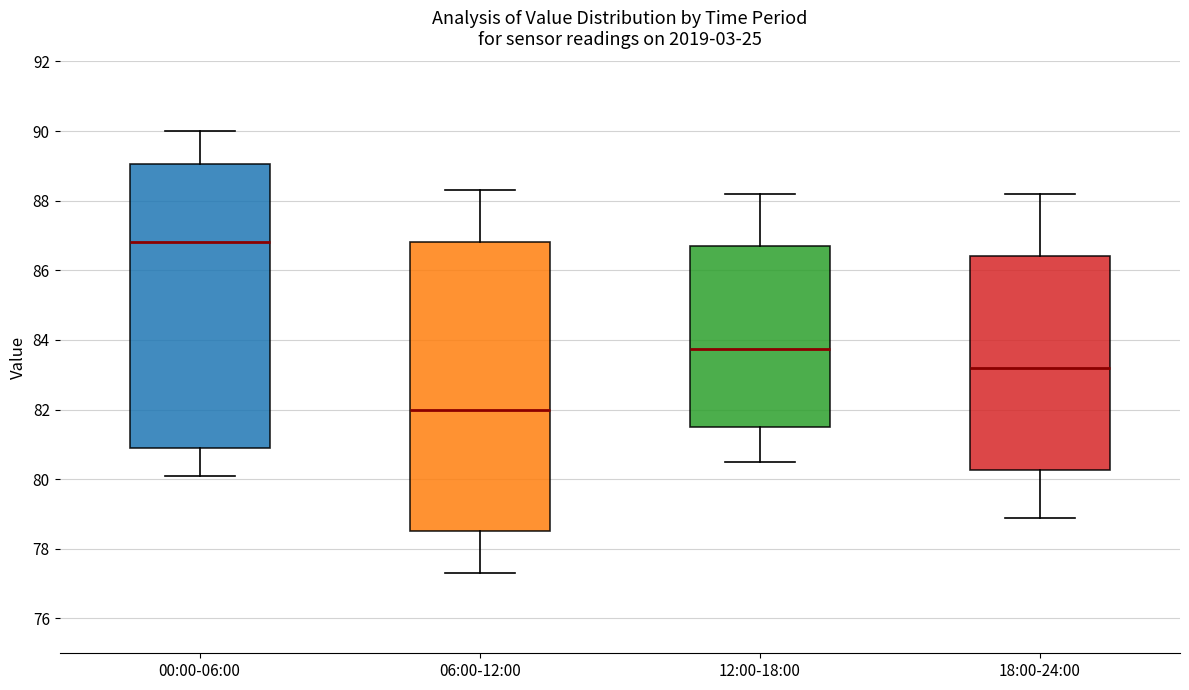

Reading left to right, transcribe this box plot: for each box, give where its median line is, the range the box spans, and where its two whiskers end, as read against the y-axis. The values are not printed on the chart, so give them approximately, as read against the axis.

00:00-06:00: median 86.8, box 81.0 to 89.0, whiskers 80.2 to 90.0
06:00-12:00: median 82.0, box 78.6 to 86.8, whiskers 77.4 to 88.4
12:00-18:00: median 83.8, box 81.6 to 86.8, whiskers 80.6 to 88.2
18:00-24:00: median 83.2, box 80.2 to 86.4, whiskers 79.0 to 88.2